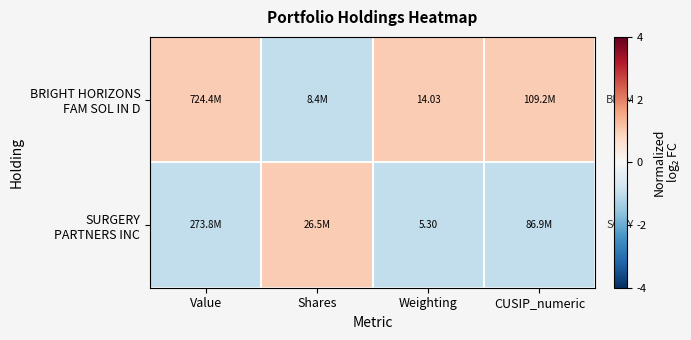

Which series has the largest total across all categories?

BRIGHT HORIZONS FAM SOL IN D